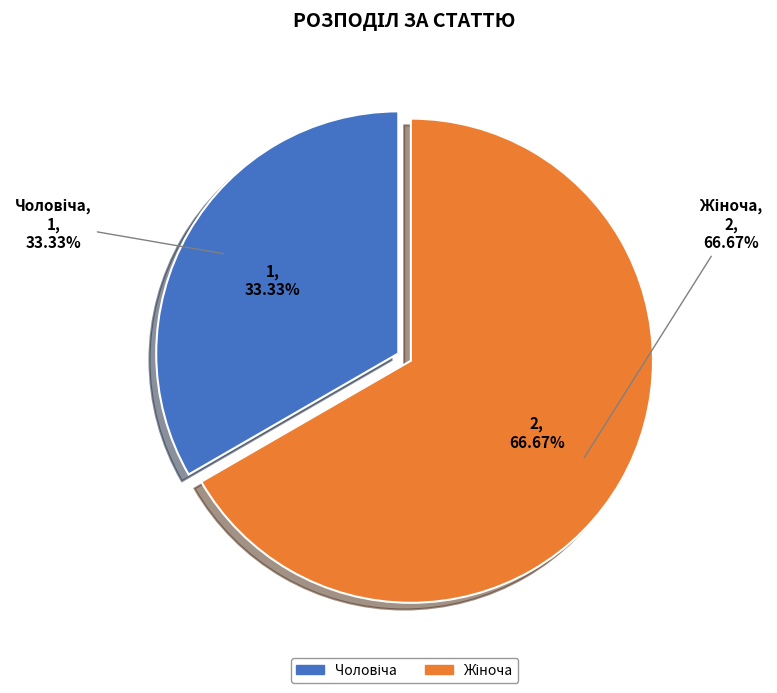

Count the number of slices in the pie.

2